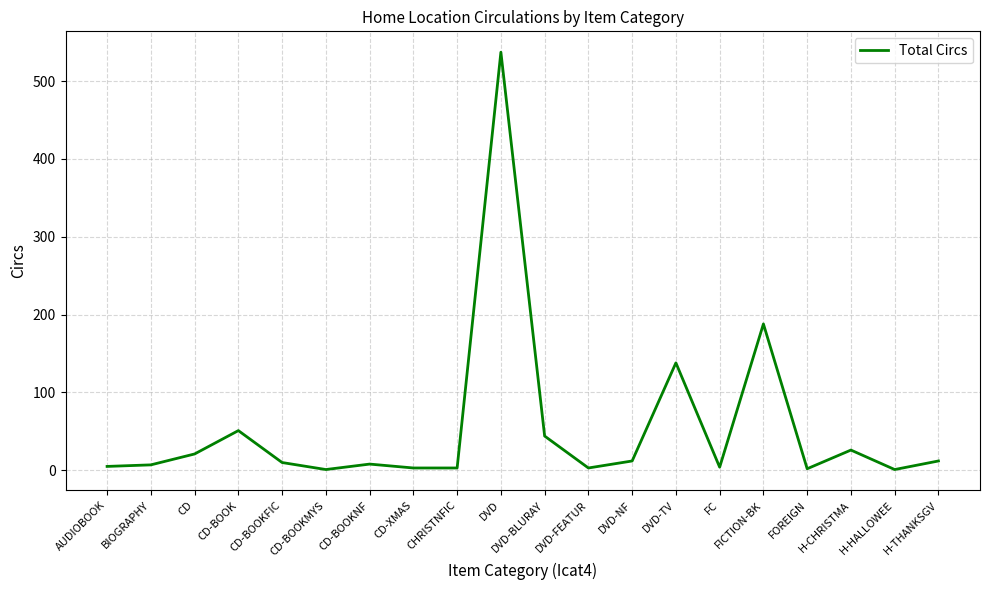

How many lines are shown in the chart?

1